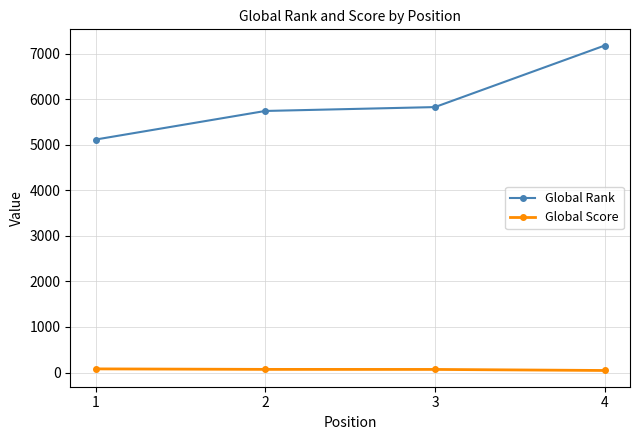

What are all the series names shown in the legend?

Global Rank, Global Score